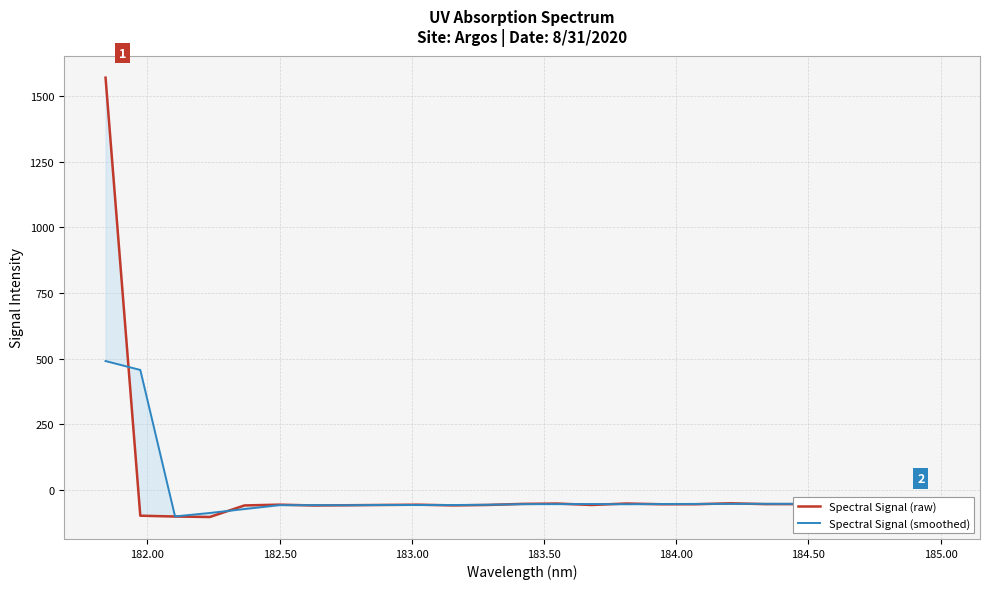

What is the minimum value for Spectral Signal (raw)?

-103.8